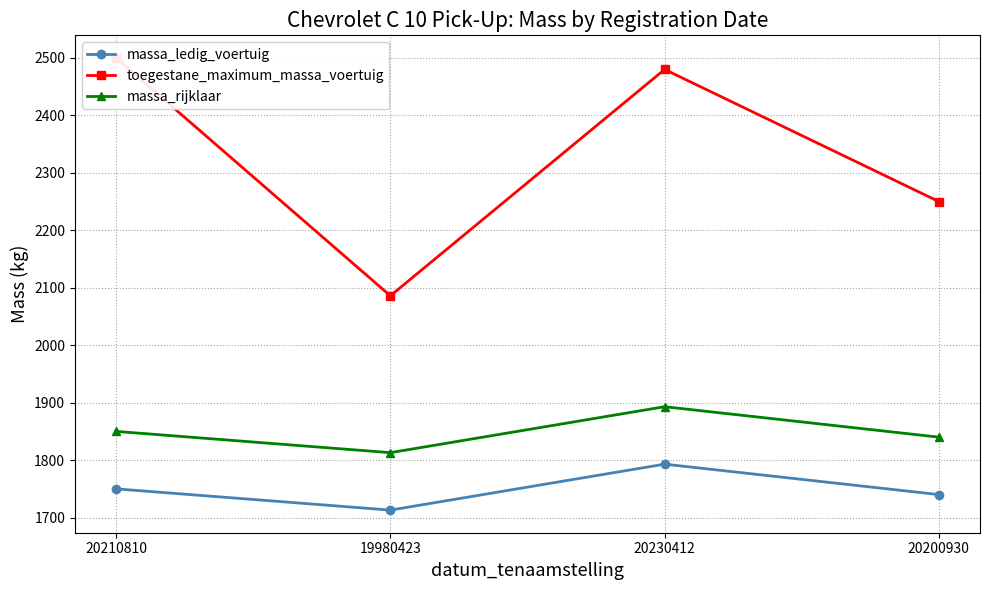

Is it true that toegestane_maximum_massa_voertuig equals 2500 at 20210810?

True